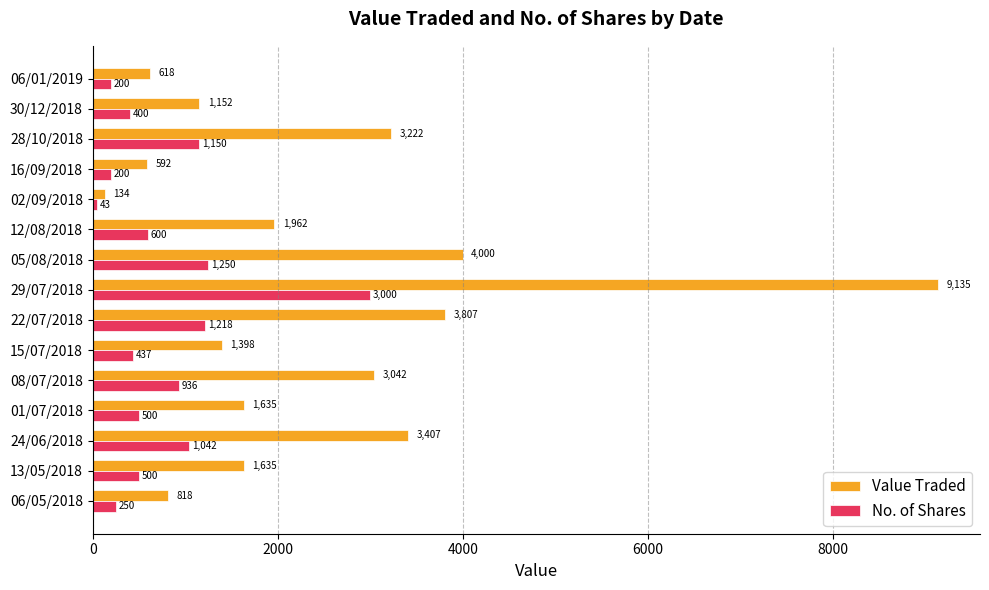

What is the difference between the maximum and second lowest values in the Value Traded series?

8543